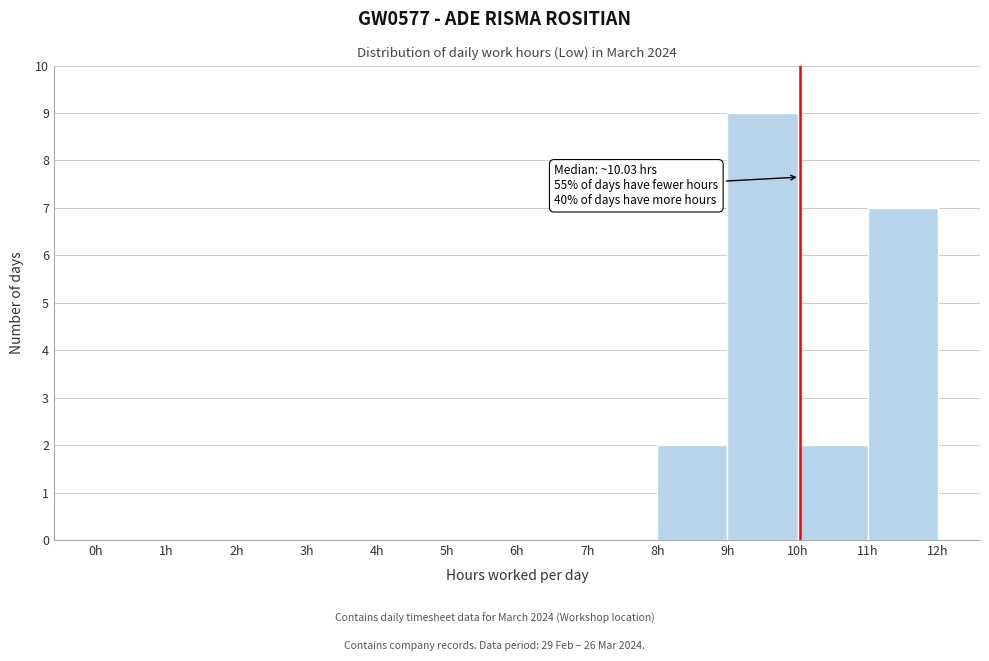

Over which range of the x-axis is the bar tallest?

9 to 10